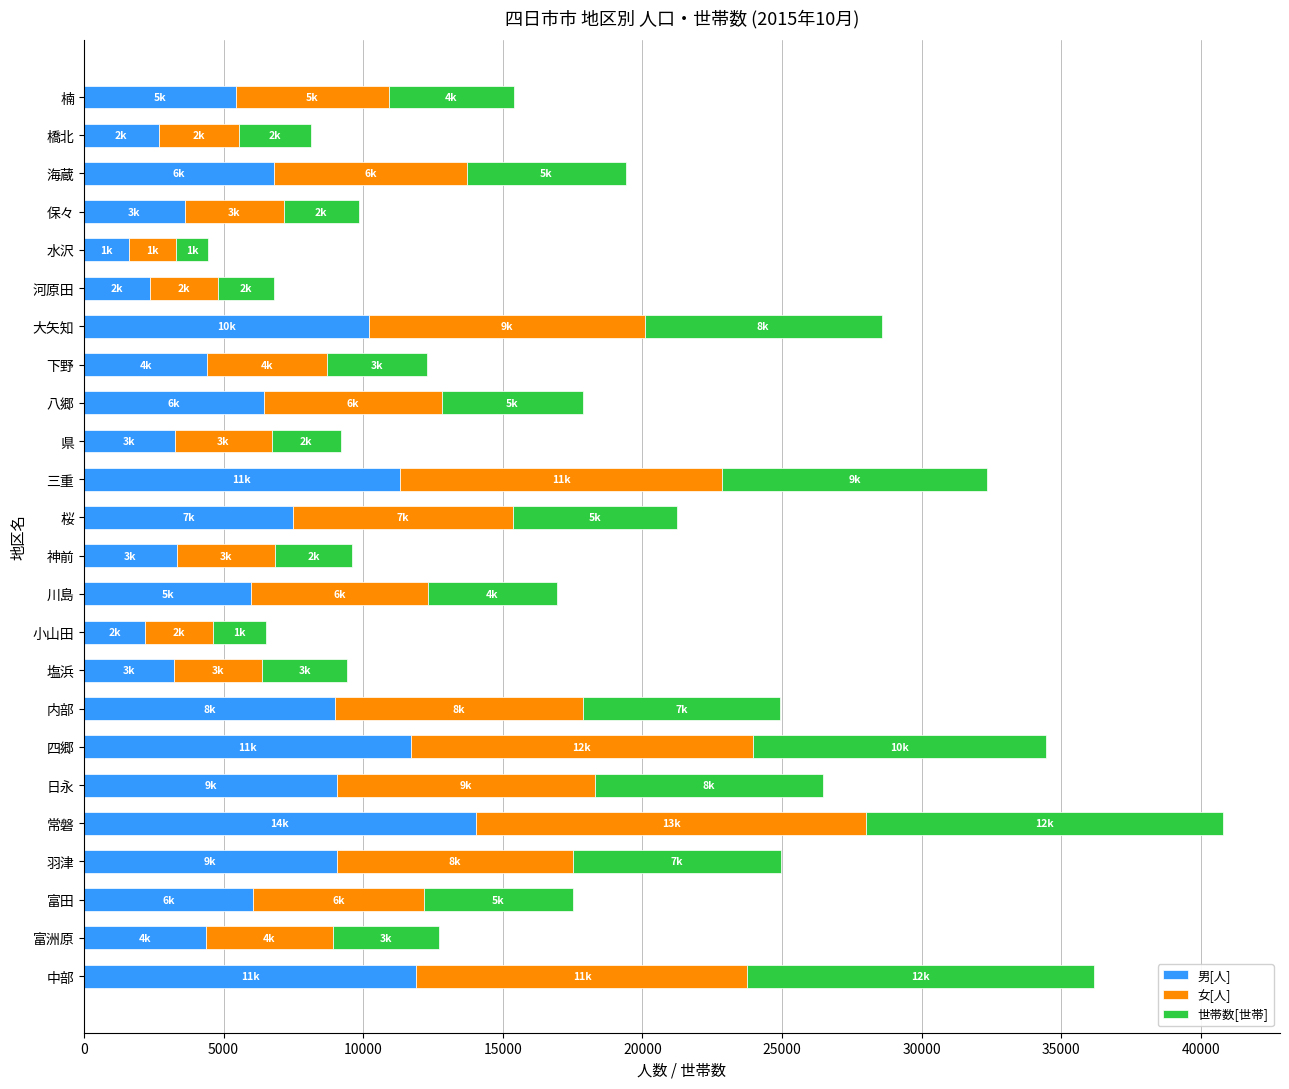

What is the total value across all series at 富田?

17516